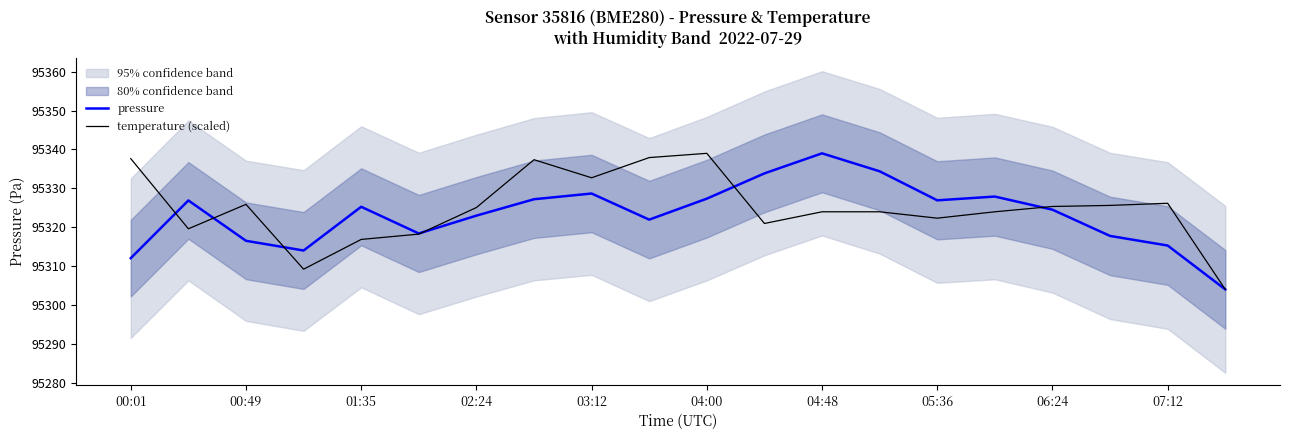

List the series in order of their peak value, lowest first.

pressure, temperature (scaled)